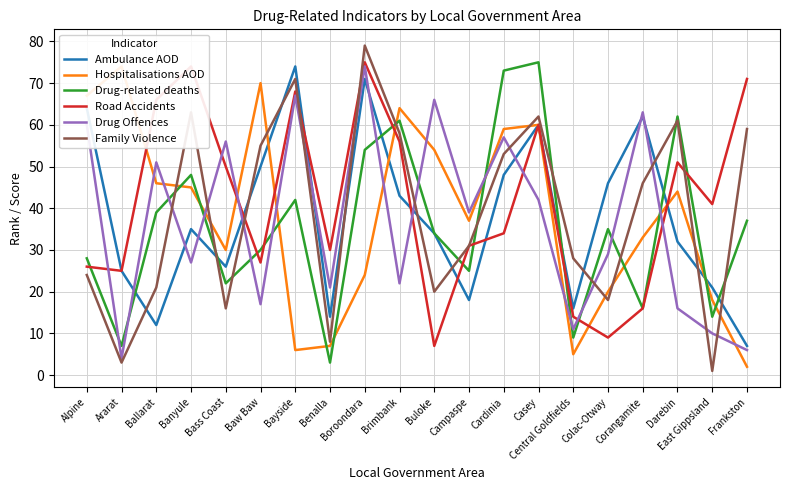

List the labels in order of Family Violence value, largest first.

Boroondara, Bayside, Banyule, Casey, Darebin, Frankston, Brimbank, Baw Baw, Cardinia, Corangamite, Campaspe, Central Goldfields, Alpine, Ballarat, Buloke, Colac-Otway, Bass Coast, Benalla, Ararat, East Gippsland